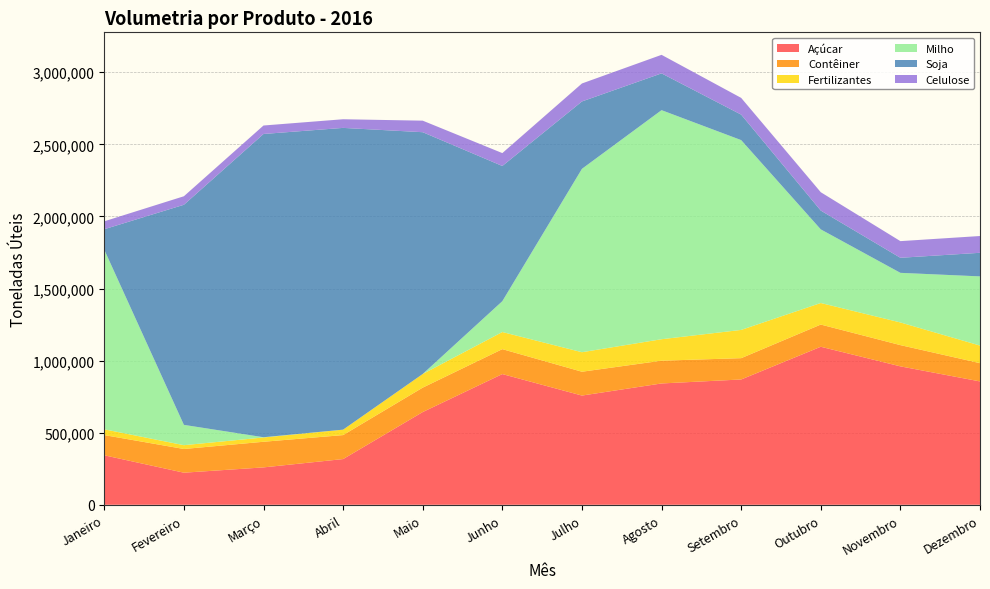

Reading left to right, extract all data points from this chart.

Açúcar: 343242	222585	259319	317087	643207	906712	757607	841564	869160	1096123	960168	855668
Contêiner: 140195	164418	177748	166389	169424	172846	165297	157873	147810	153987	147326	126717
Fertilizantes: 40016	26385	29764	37642	94591	118747	135369	148985	195932	149495	157230	121940
Milho: 1245723	140909	1682	0	0	213883	1271999	1588841	1316650	510670	344112	479886
Soja: 142225	1526682	2103585	2093133	1677153	937865	467438	255206	176779	130487	104449	163678
Celulose: 54928	59084	58716	60020	80060	89400	124684	128588	116056	127276	115520	116380